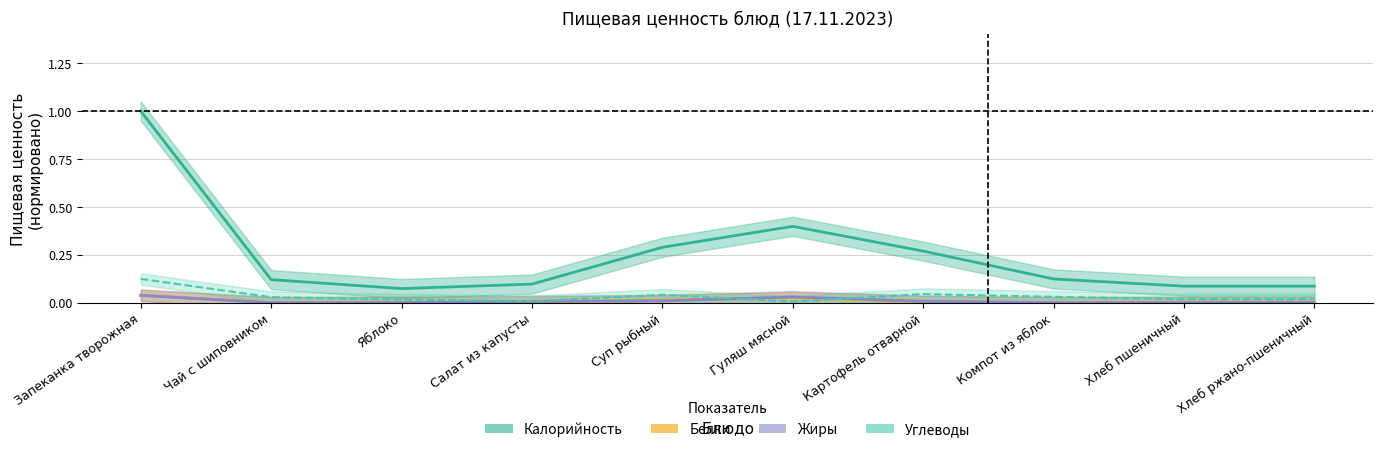

The value of Белки at Компот из яблок is 0.0. True or false?

False